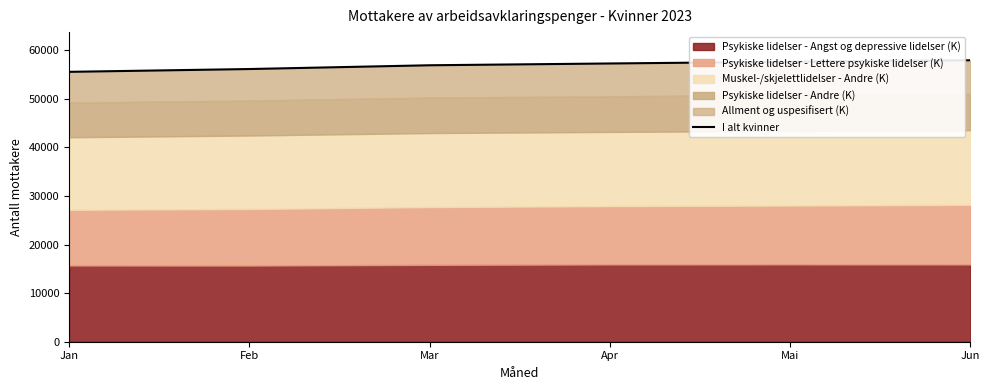

Rank the categories by value from lowest to highest.

Jan, Feb, Mar, Apr, Mai, Jun